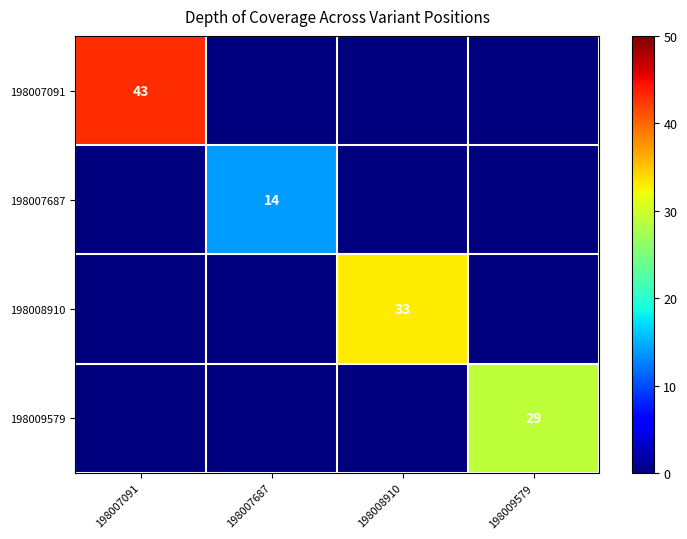

The value of 198009579 at 198009579 is 47. True or false?

False